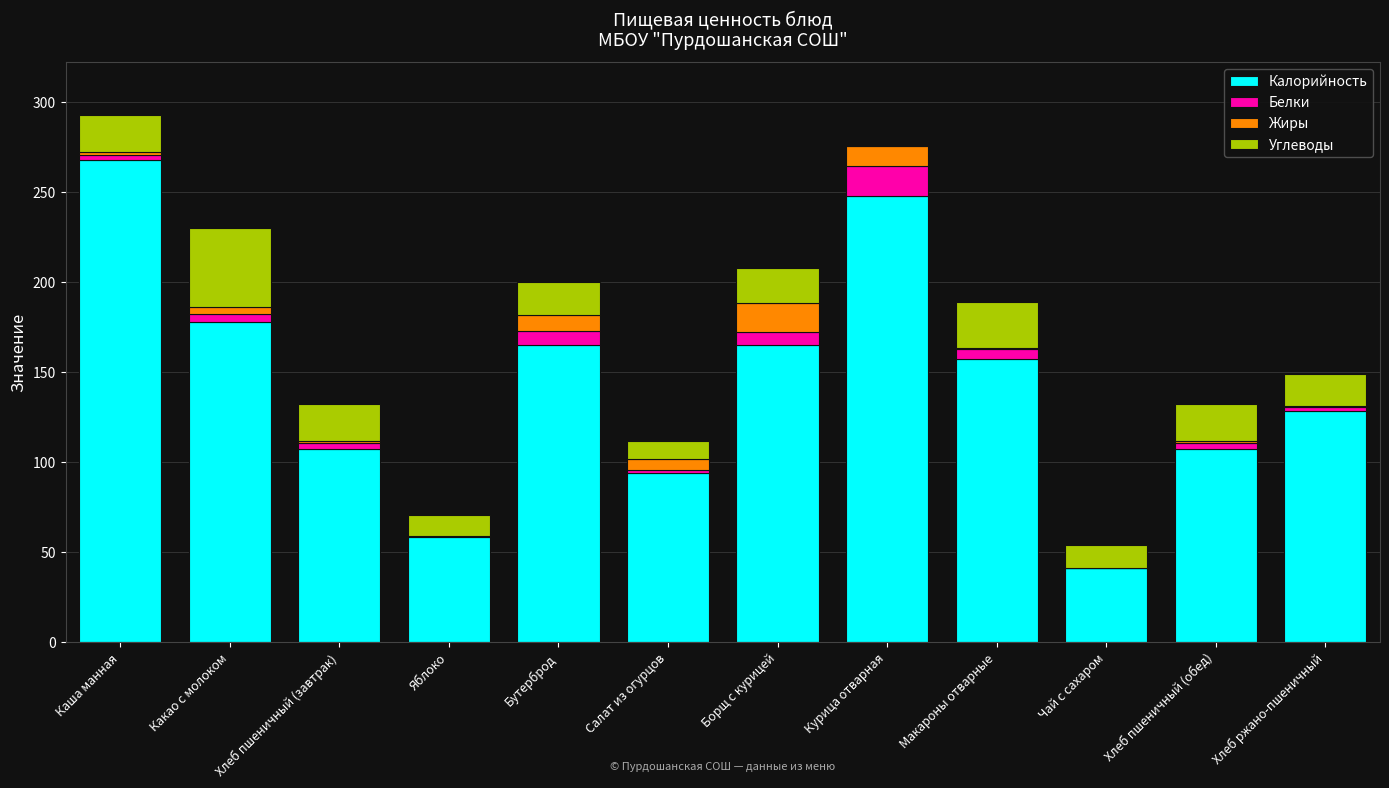

The value of Калорийность at Борщ с курицей is 164.8. True or false?

True